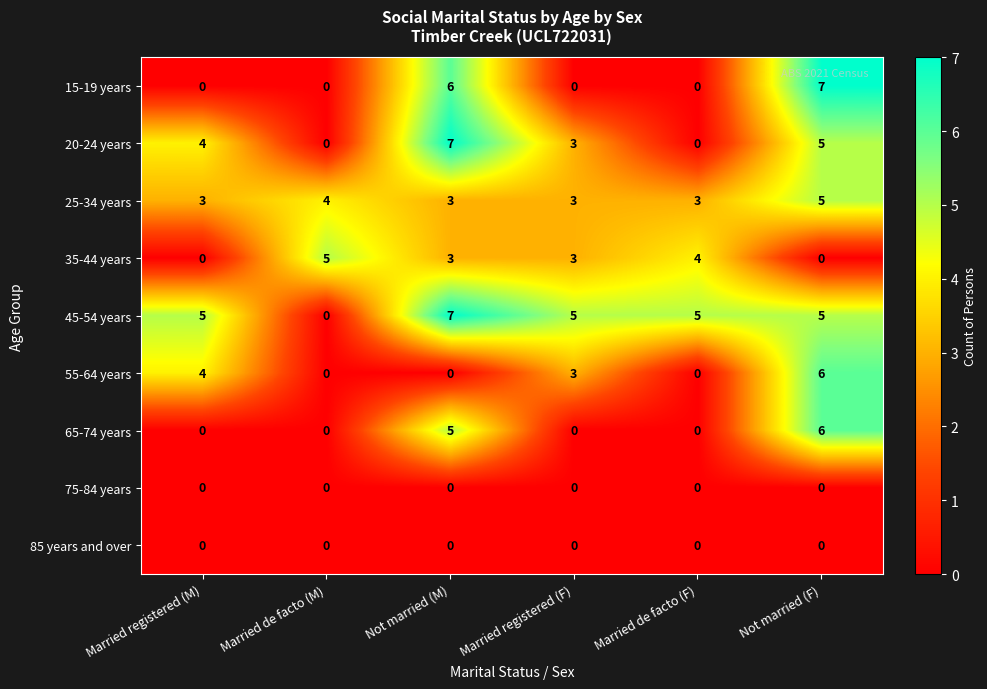

At which category is the sum across all series the highest?

Not married (F)